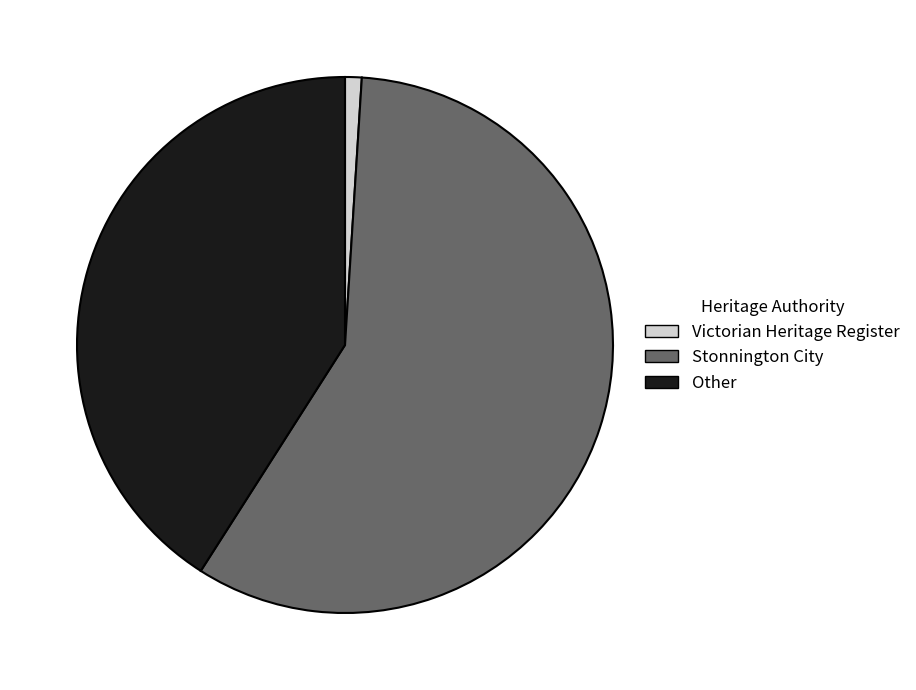

What is the smallest slice in the pie chart?

Victorian Heritage Register